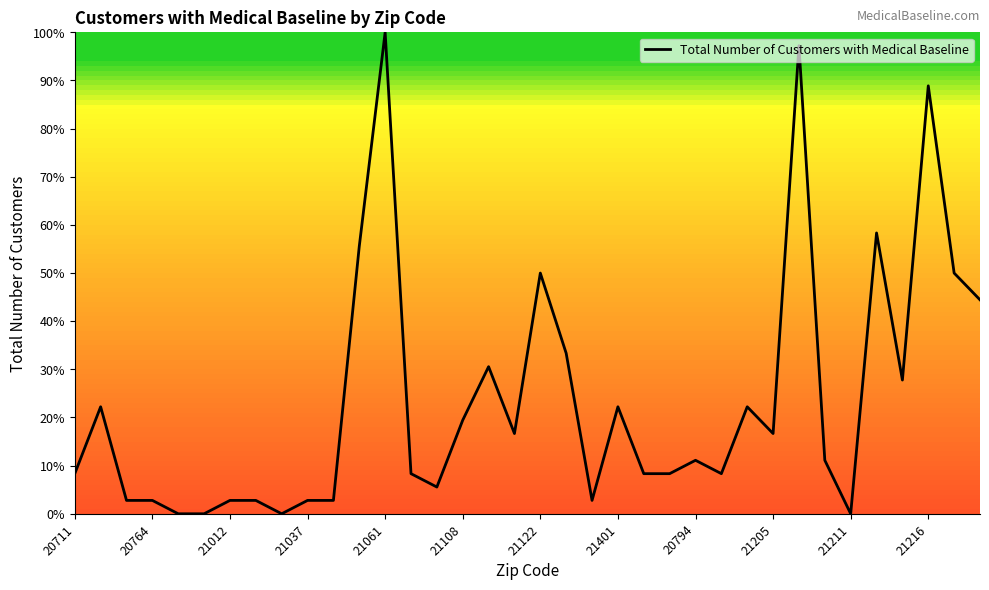

What is the difference between the maximum and minimum values?

100.0